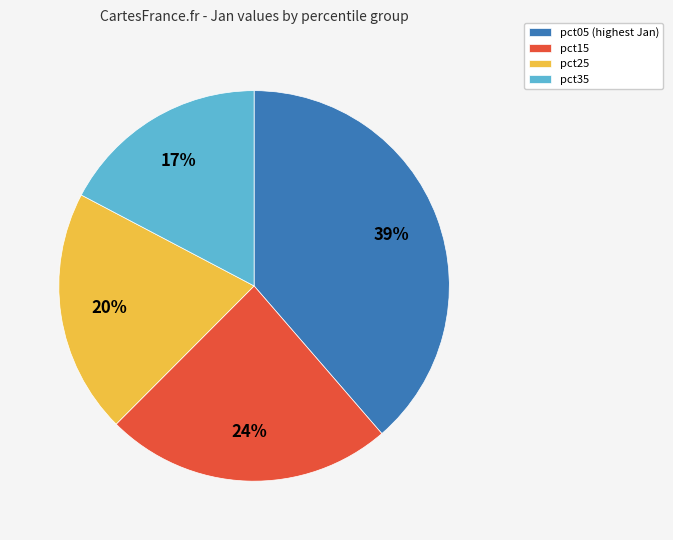

Does any single category account for the majority?

No